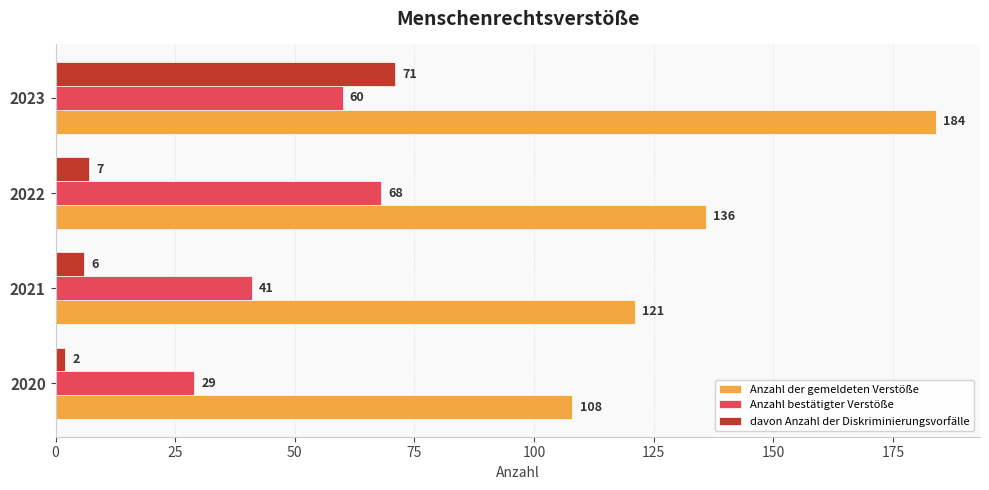

Is the value of davon Anzahl der Diskriminierungsvorfälle at 2021 greater than the value of Anzahl bestätigter Verstöße at 2021?

No